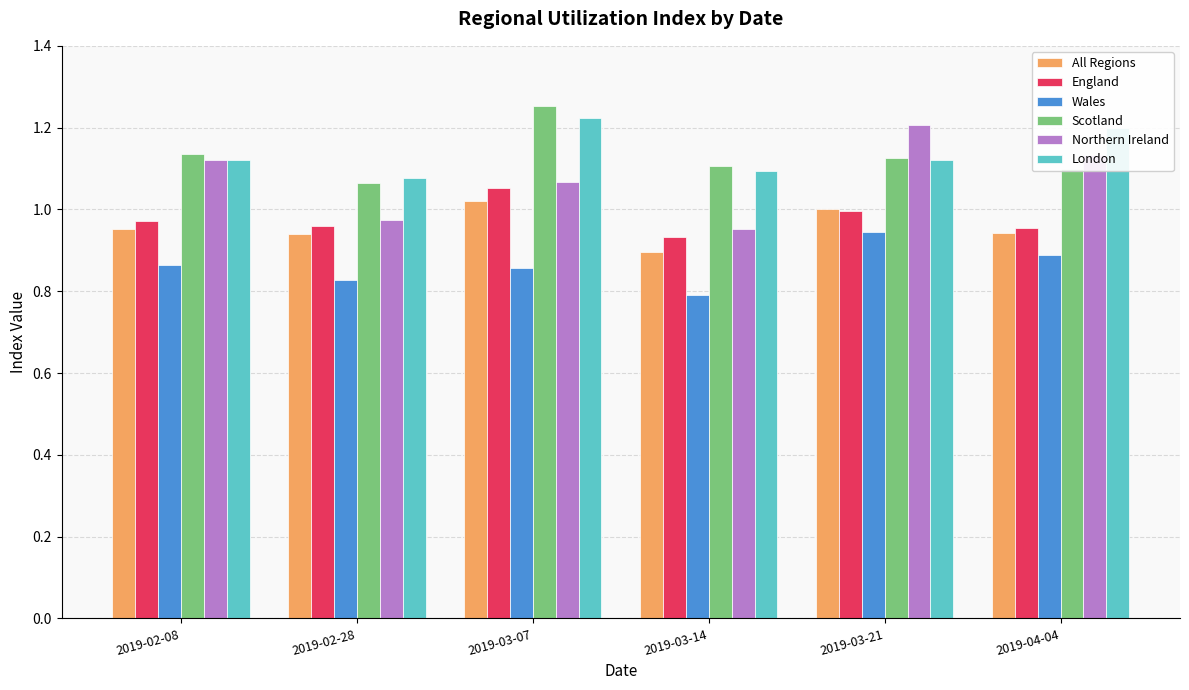

Is the value of All Regions at 2019-03-14 greater than the value of Northern Ireland at 2019-03-21?

No